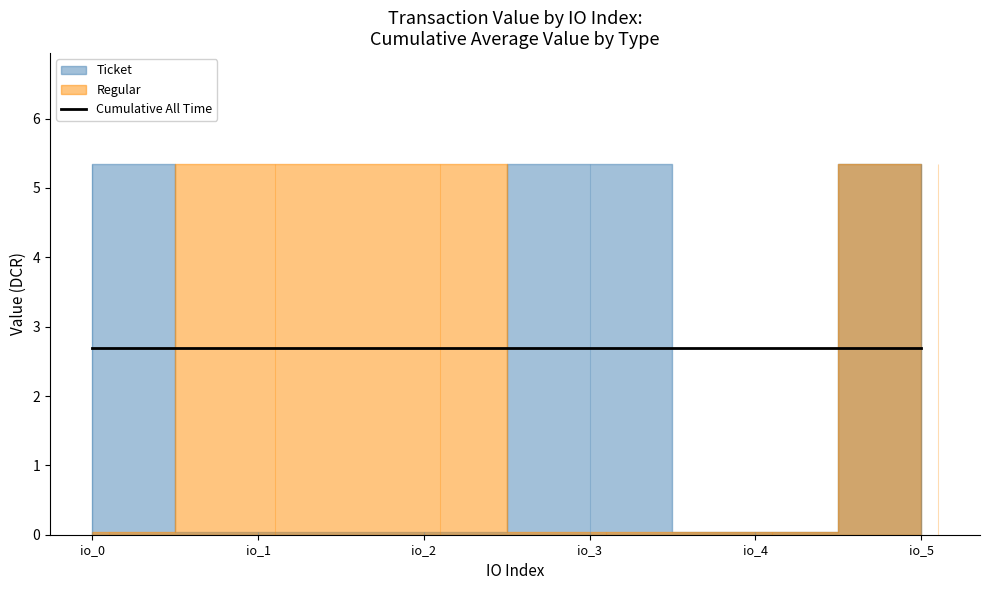

How many series are shown in this chart?

3